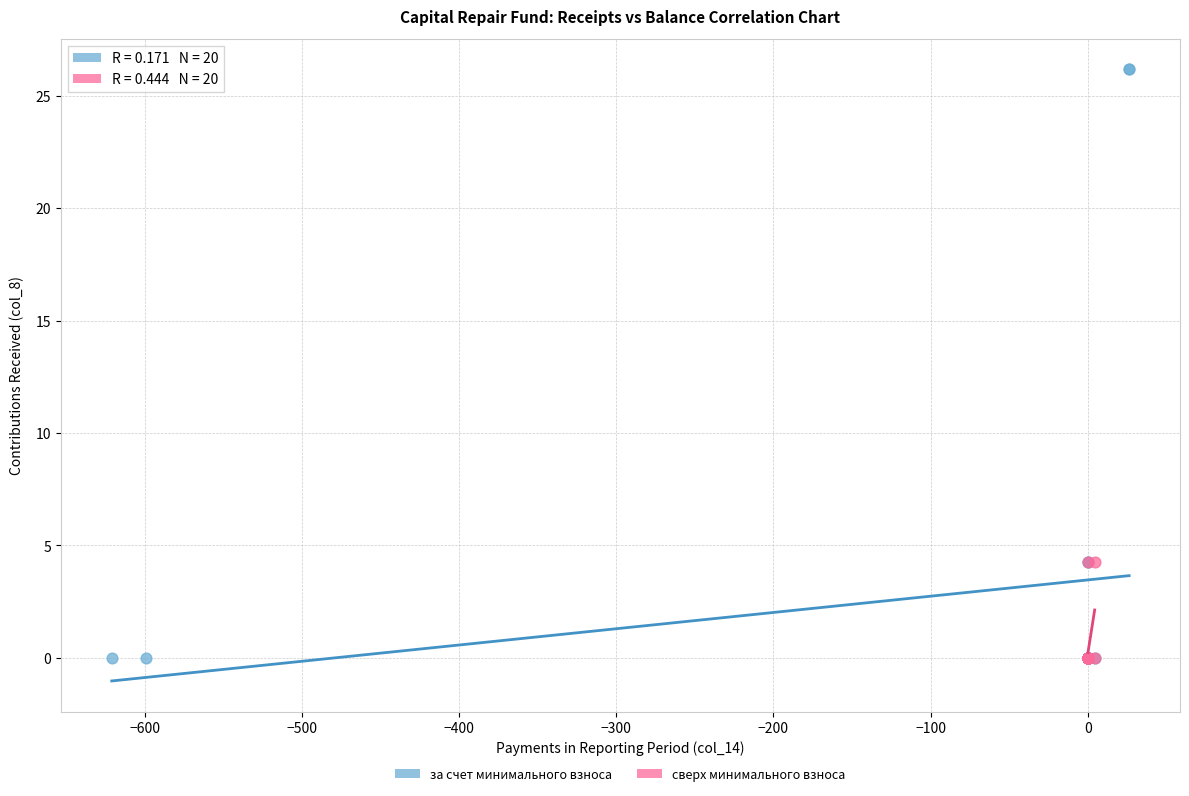

Which series reaches the maximum Y coordinate?

за счет минимального взноса